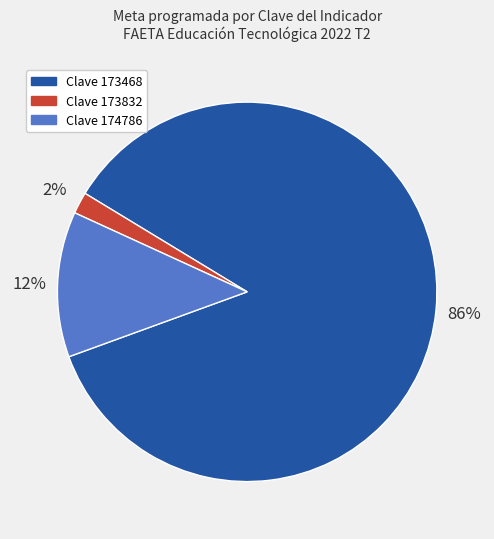

Is there any slice that represents more than half of the pie?

Yes